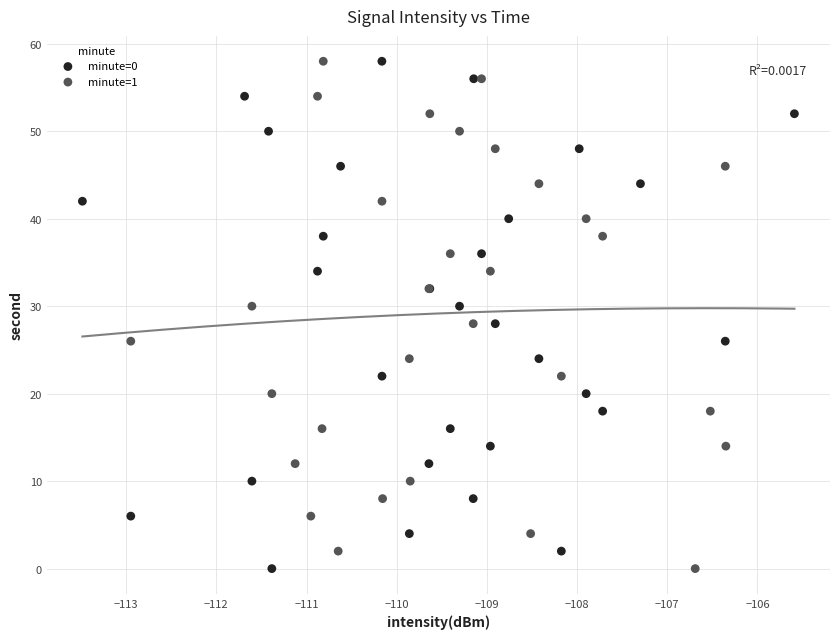

What are all the series names shown in the legend?

minute=0, minute=1